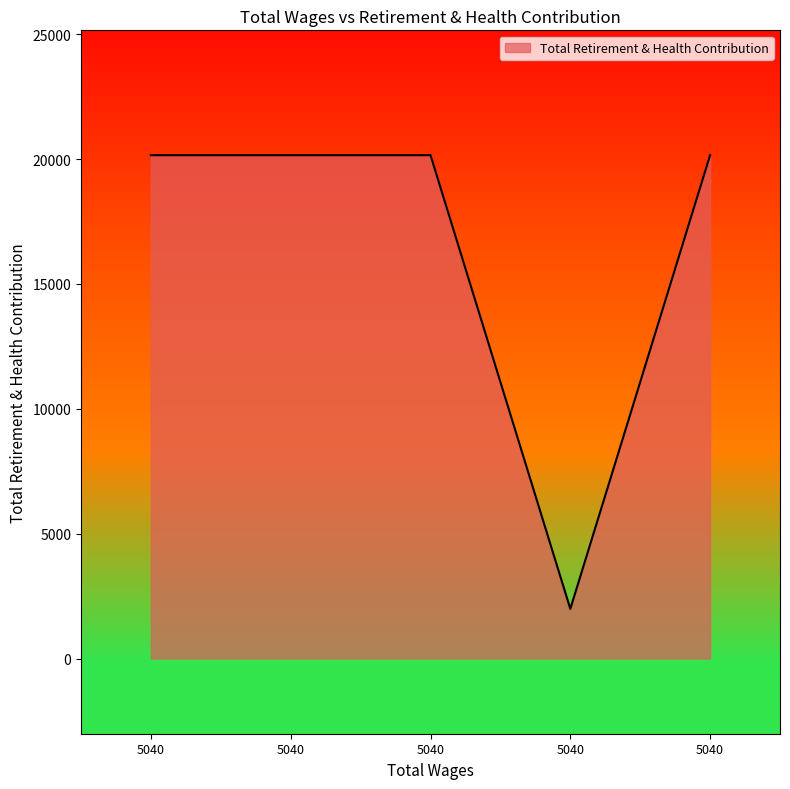

Count the number of data series in this chart.

1